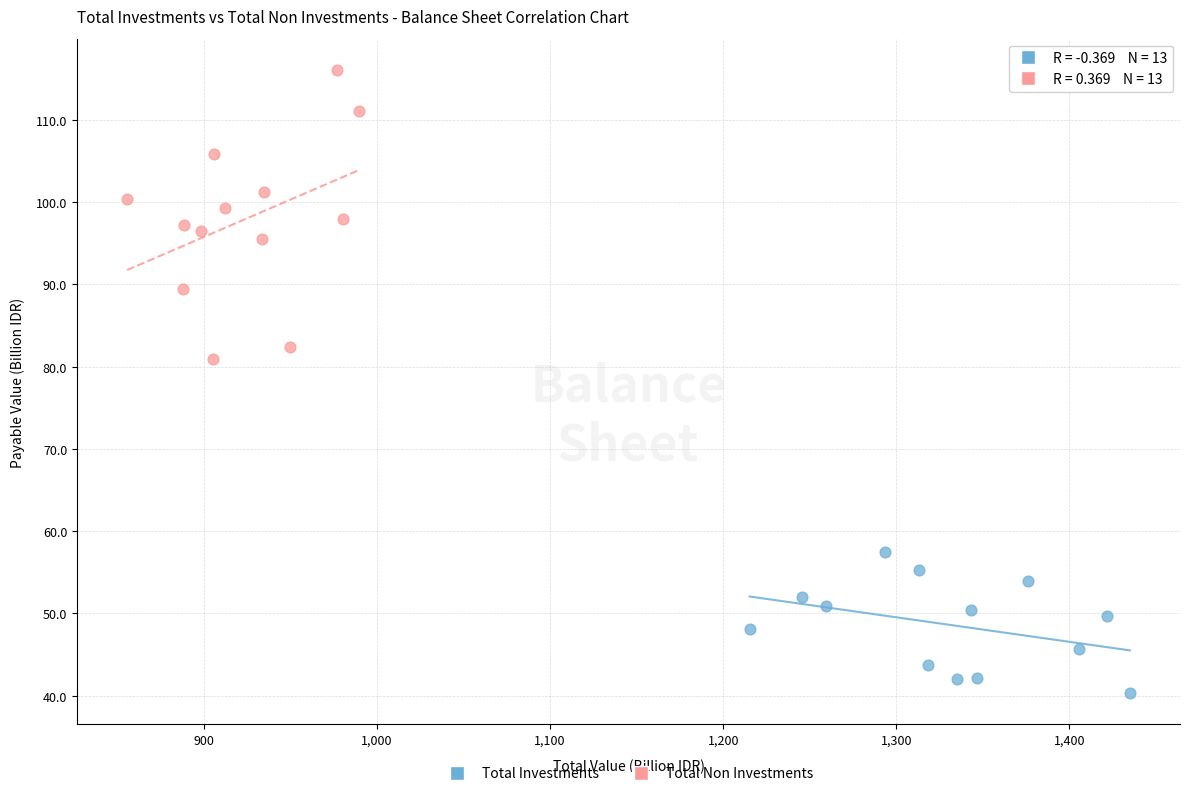

Which series contains the lowest Y value?

Total Investments